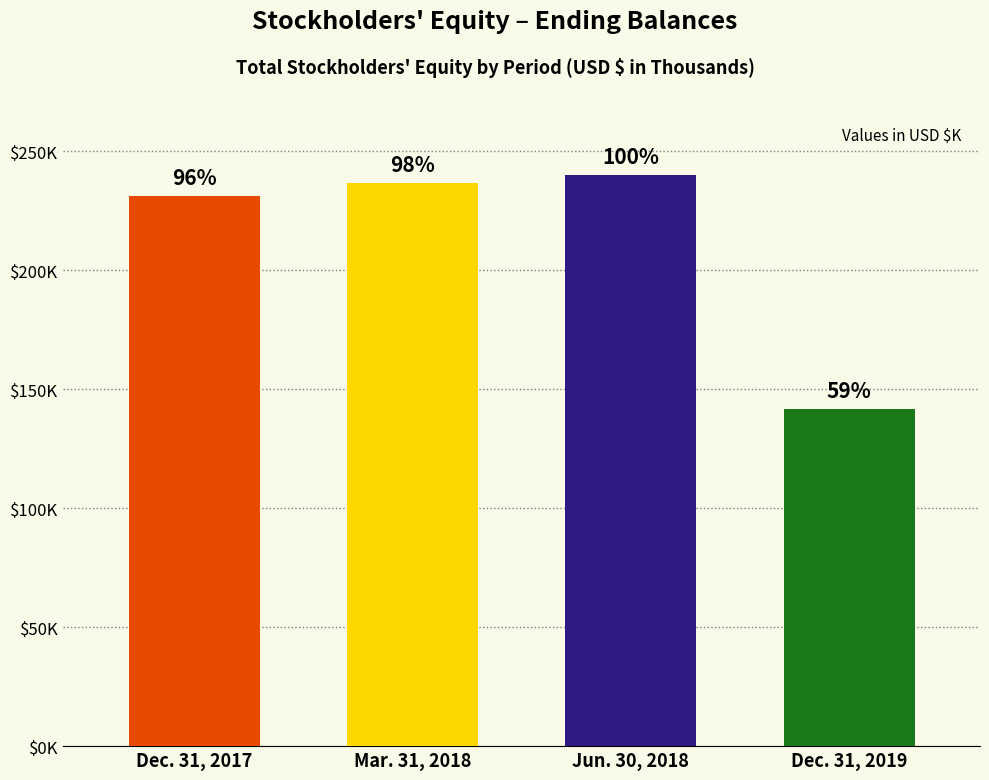

Are the bars horizontal?

No